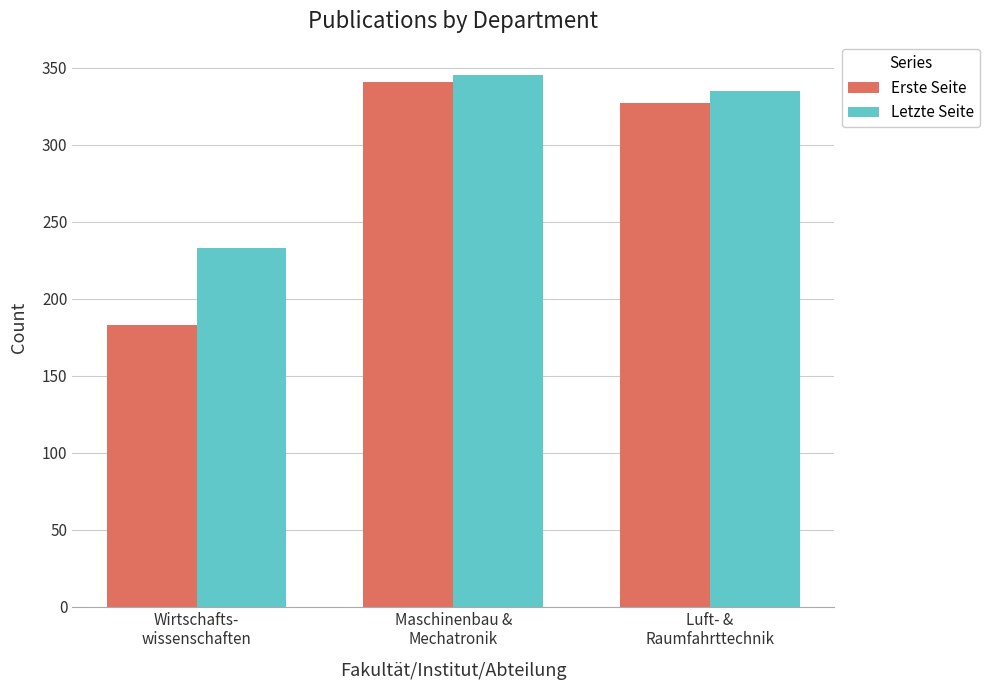

What is the label of the 3rd bar from the left?

Luft- &
Raumfahrttechnik